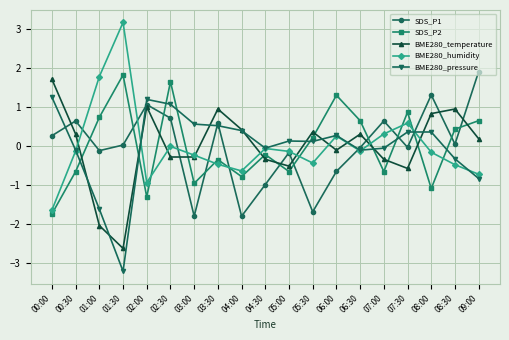

How many negative values does the SDS_P2 series have?

10